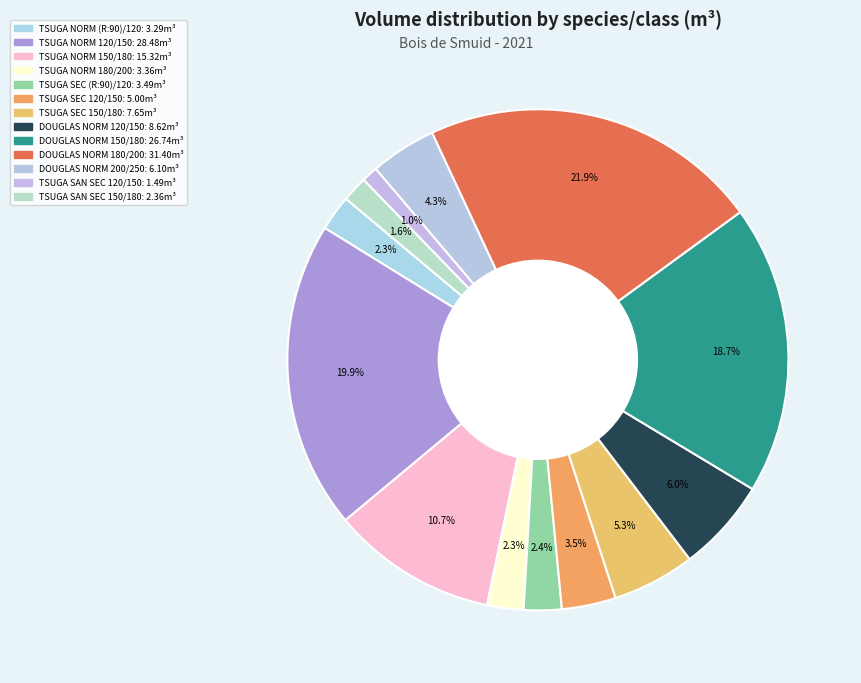

To the nearest percent, what is the average slice percentage?

8%